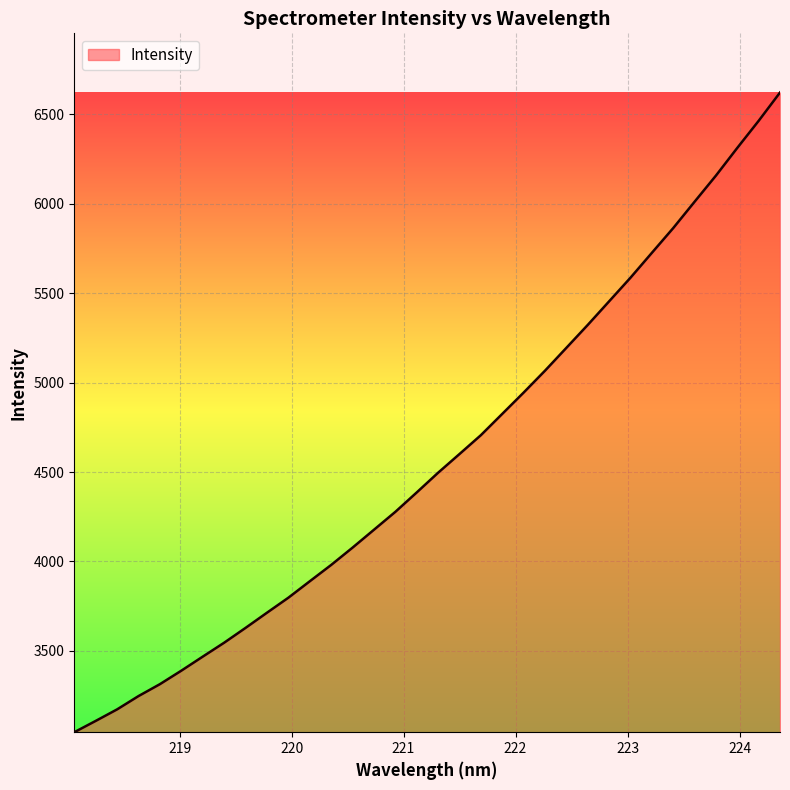

What is the smallest value displayed?

3045.2